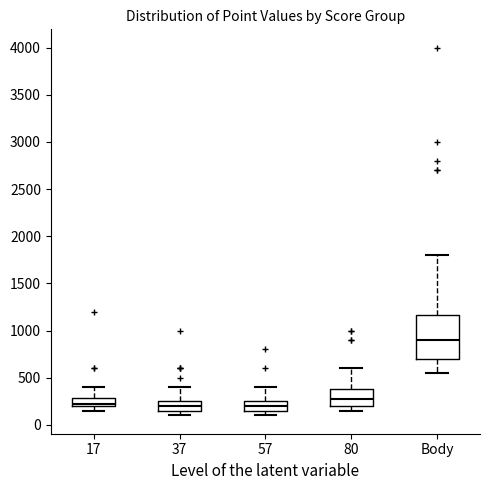

Where is the lower edge of the box for 80 on the y-axis? The values are not printed on the chart, so give them approximately, as read against the axis.

200